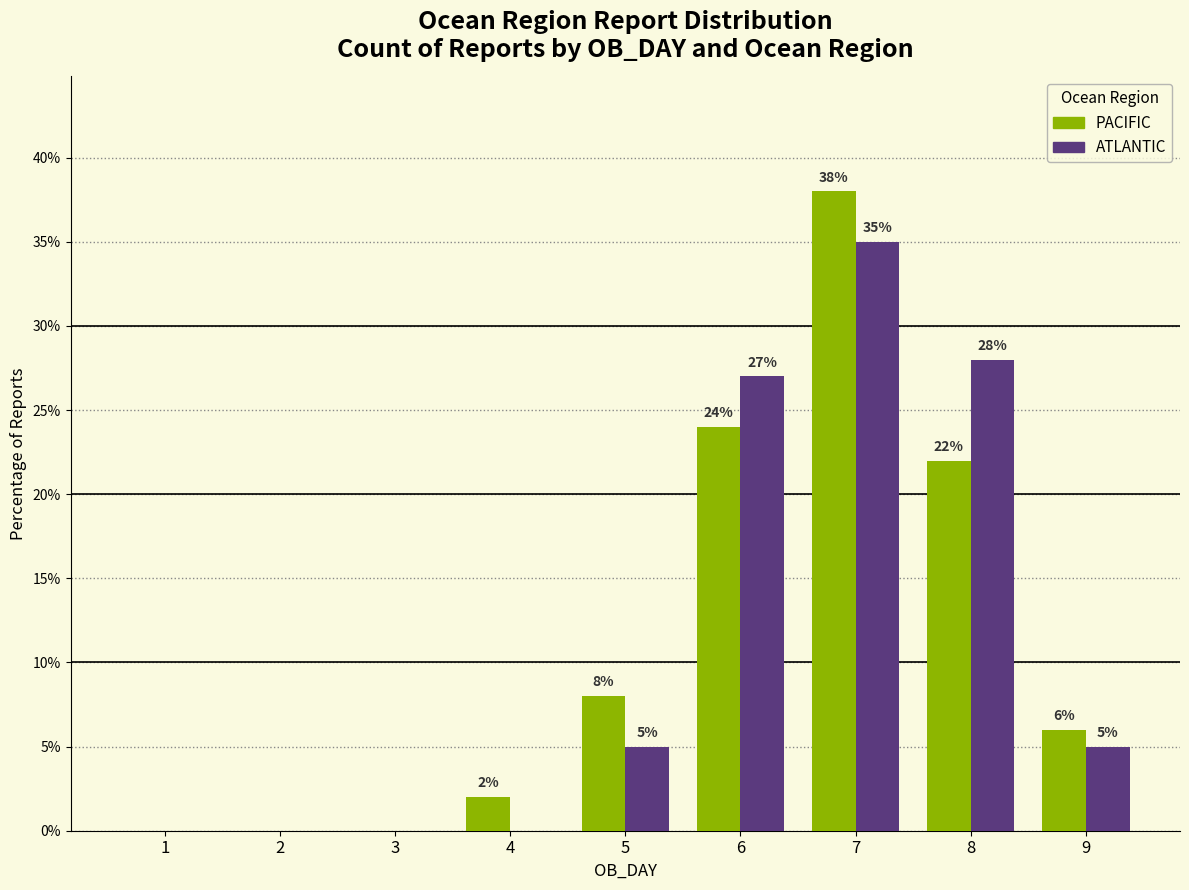

True or false: ATLANTIC has a value of 12.1 at 6.

False